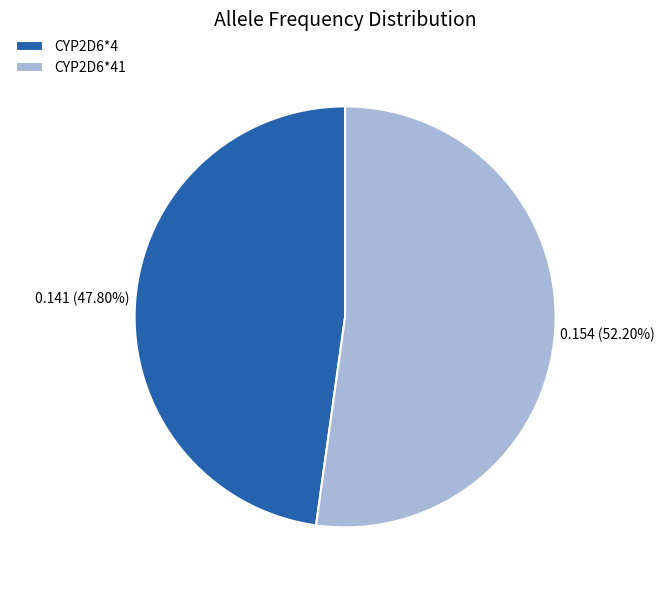

What percentage is NOT represented by CYP2D6*41?

47.8%